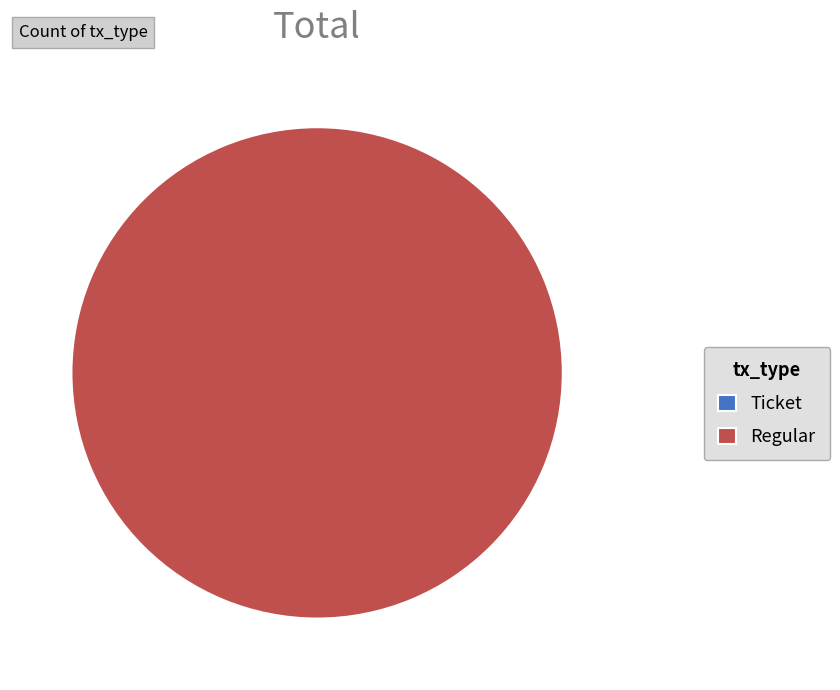

Is Regular the majority of the pie?

Yes